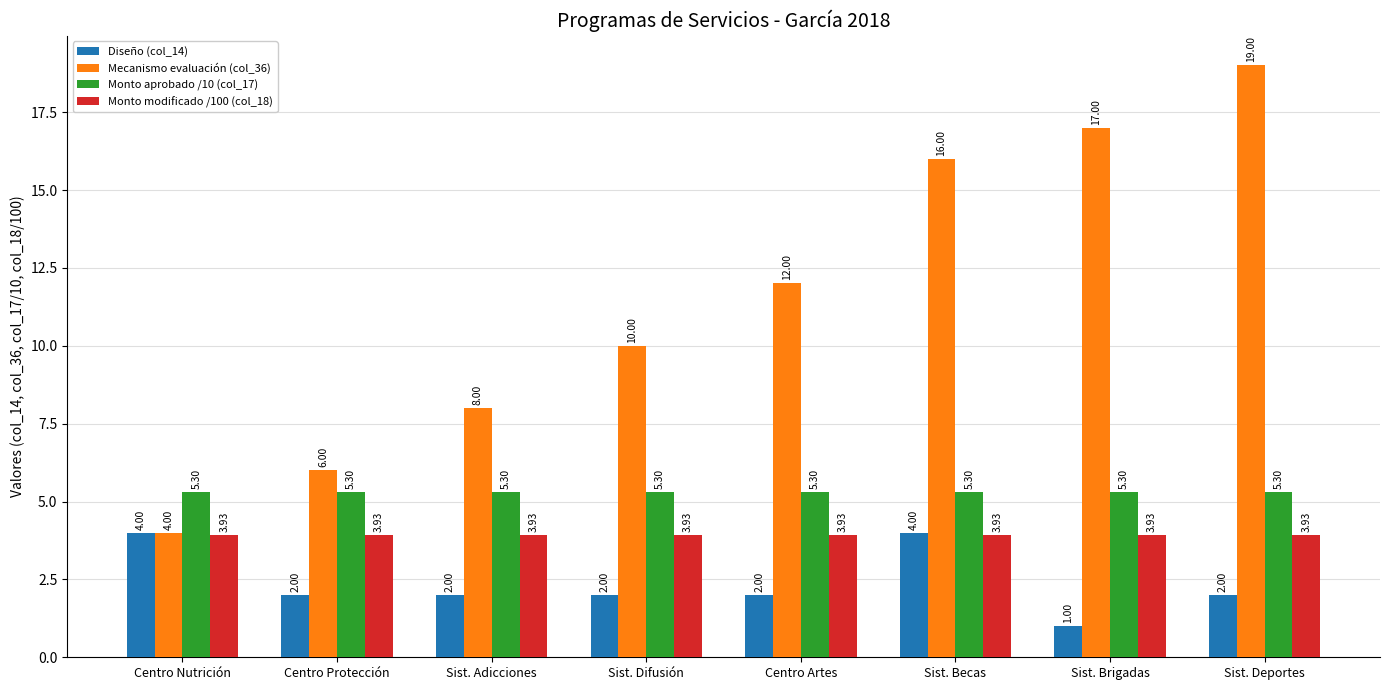

Rank the series by their maximum value, from highest to lowest.

Mecanismo evaluación (col_36), Monto aprobado /10 (col_17), Diseño (col_14), Monto modificado /100 (col_18)